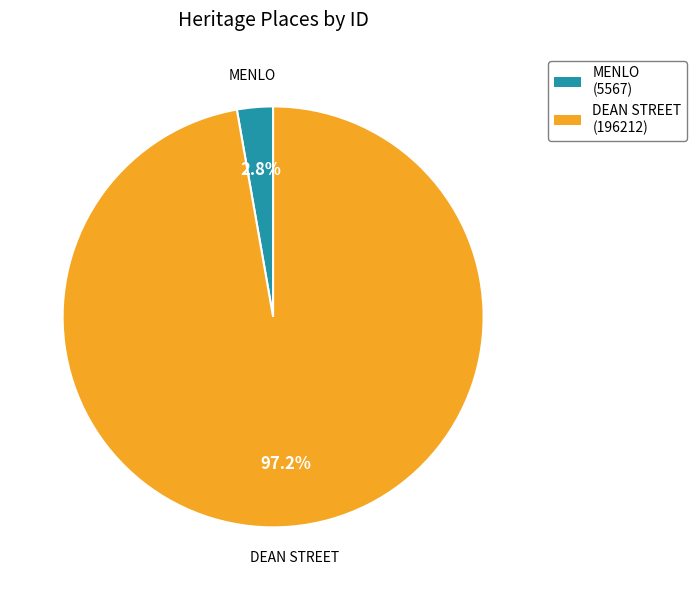

What portion of the pie excludes MENLO?

97.2%